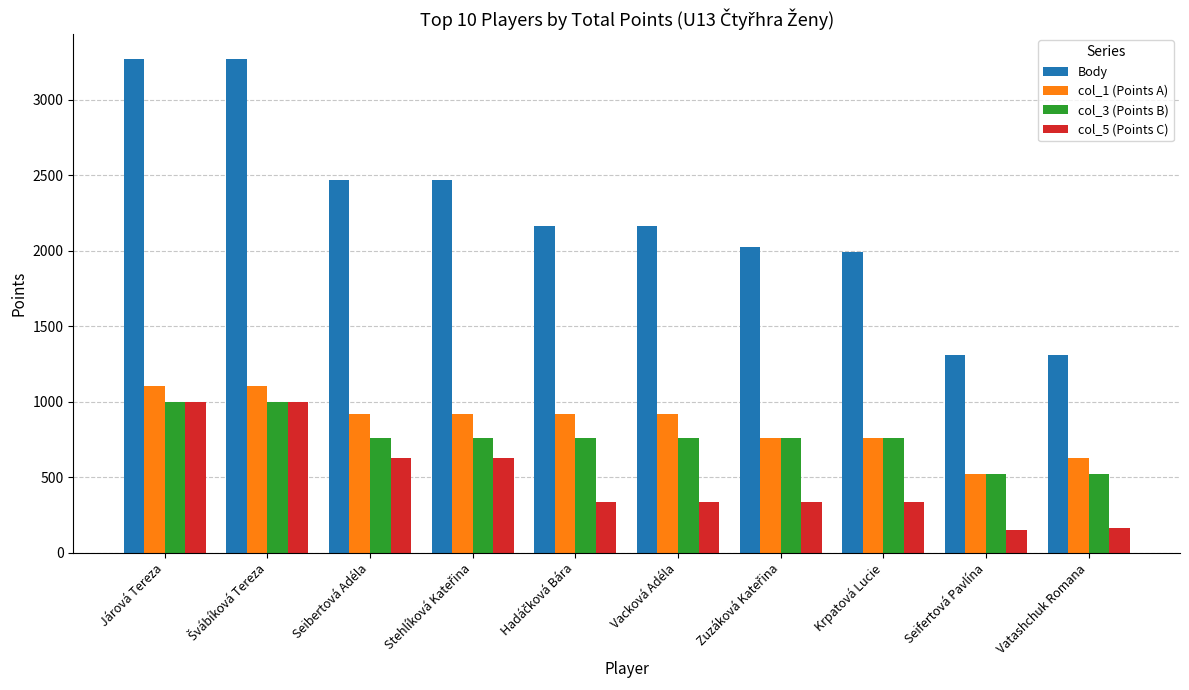

What is the maximum value shown in the chart?

3269